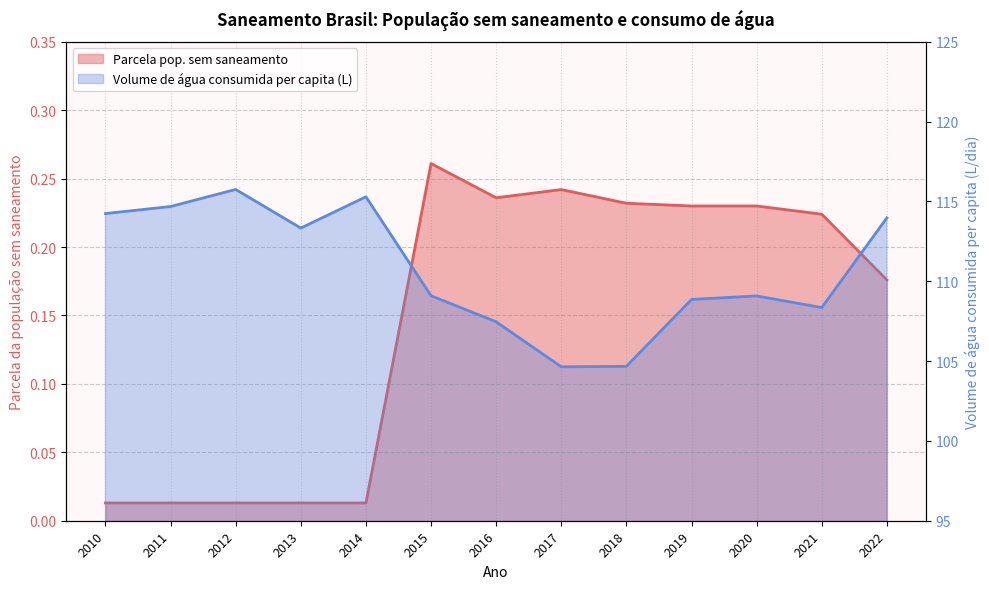

What is the total value across all series at 2020?

109.3